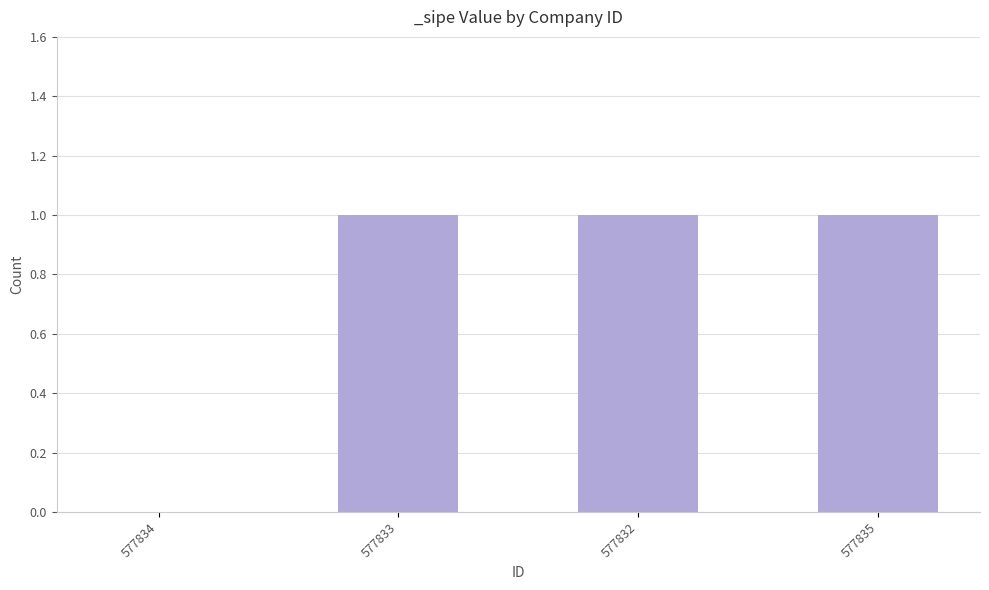

Count the number of categories in the chart.

4